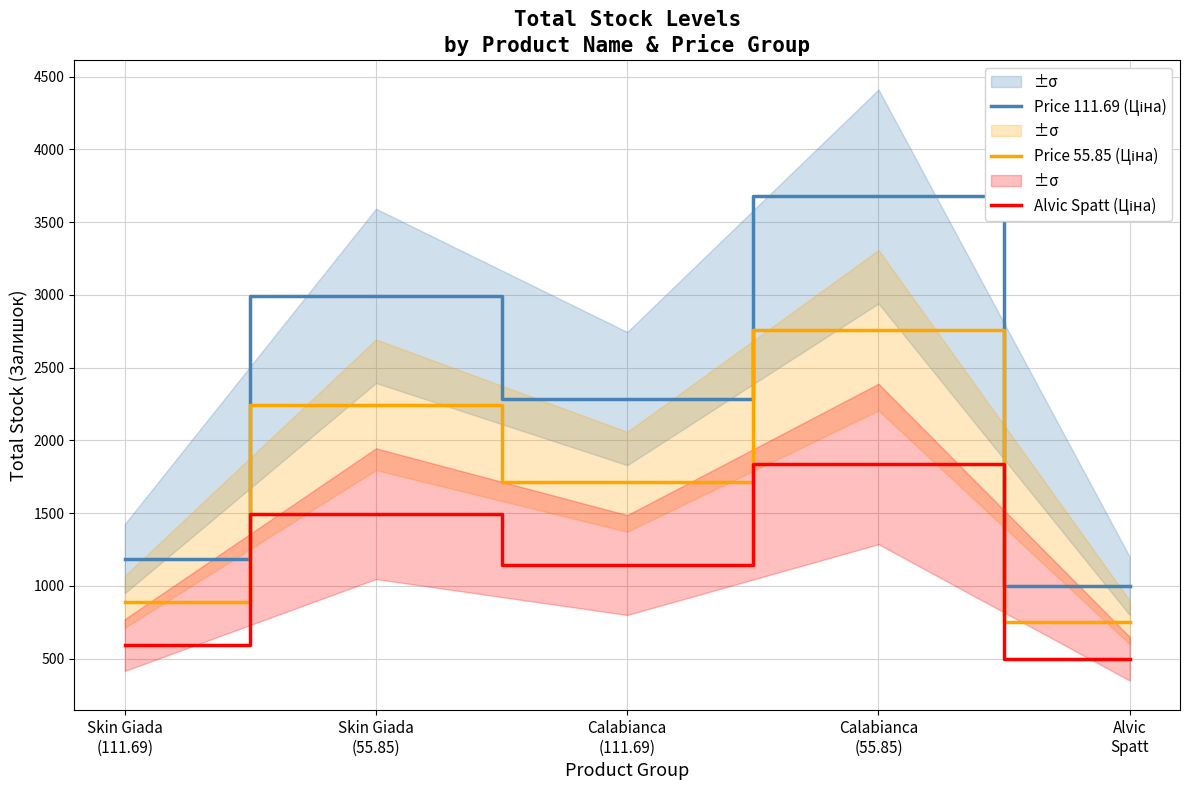

Where does the Alvic Spatt (Ціна) series first go above 1144?

Skin Giada
(55.85)